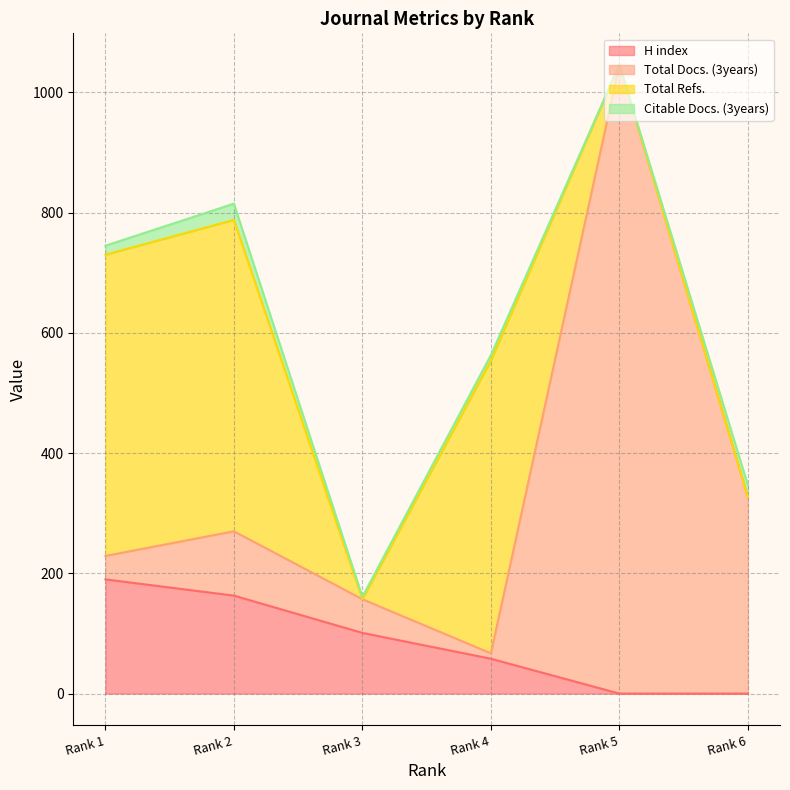

What is the value of the Total Docs. (3years) point at the 3rd from the left?

157